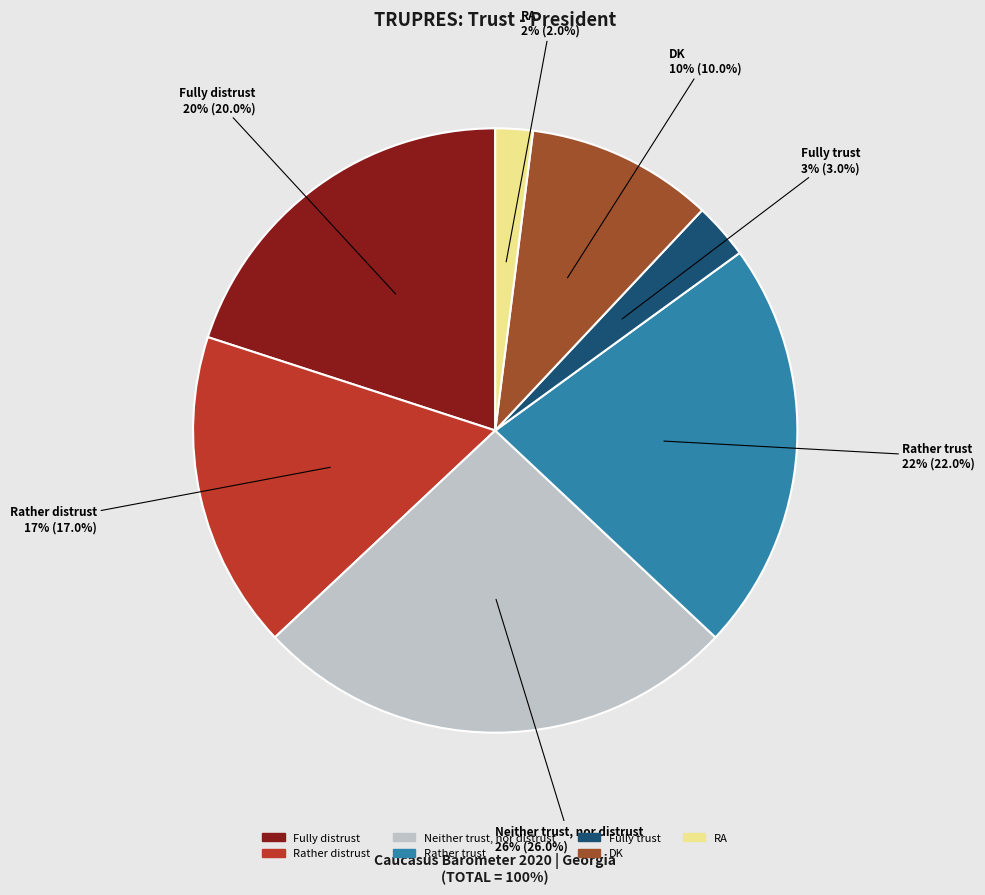

Does Rather distrust represent more than half of the total?

No